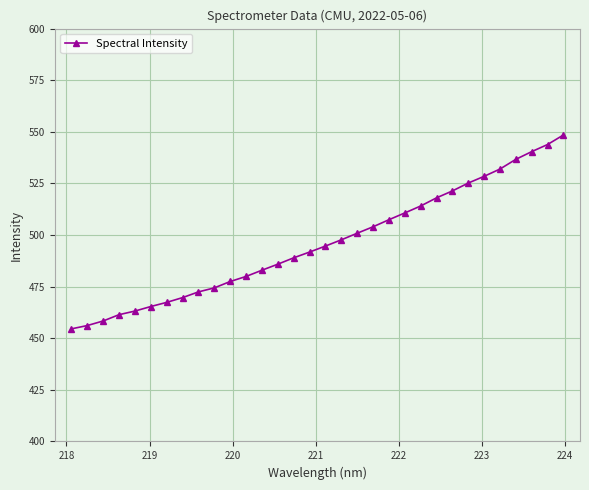

What is the sum of all values?

15873.7